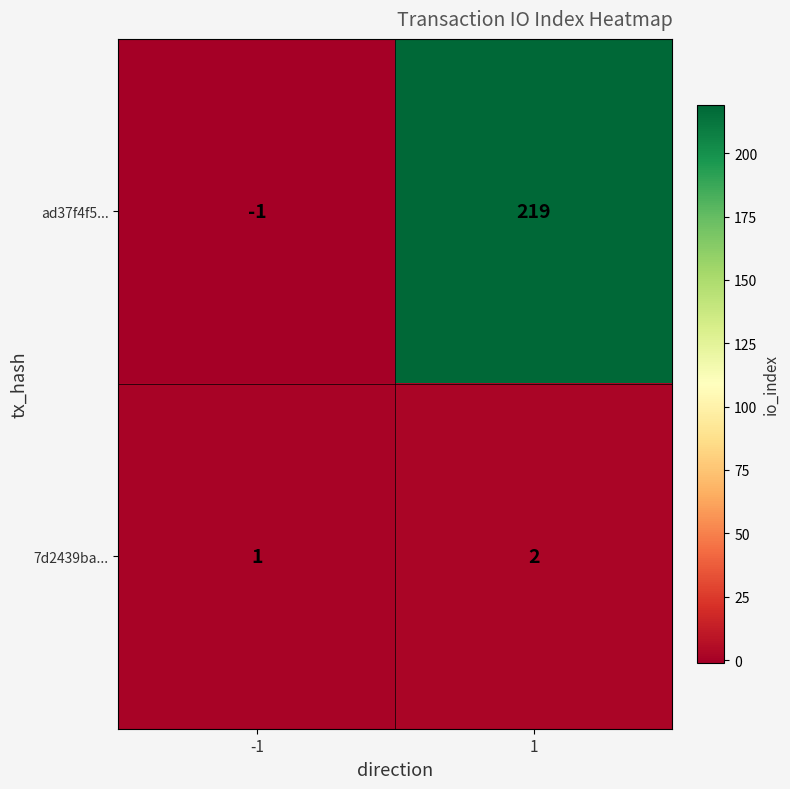

What is the smallest value displayed?

-1